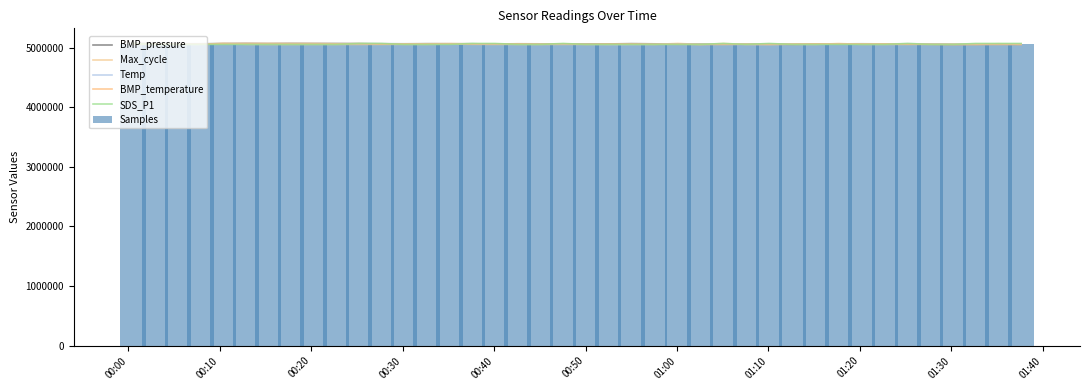

What is the highest value of the Samples series?

5068849